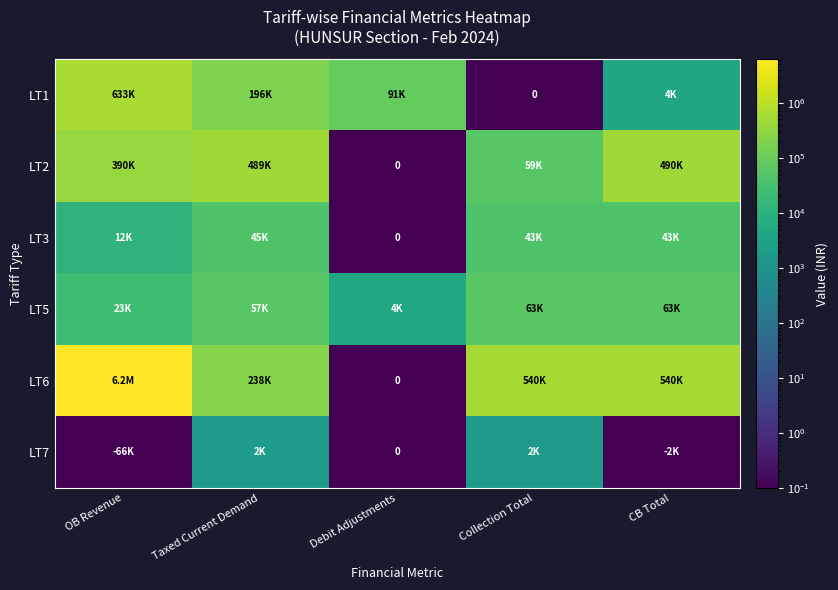

The LT1 series shows 632710.9 at OB Revenue. True or false?

True